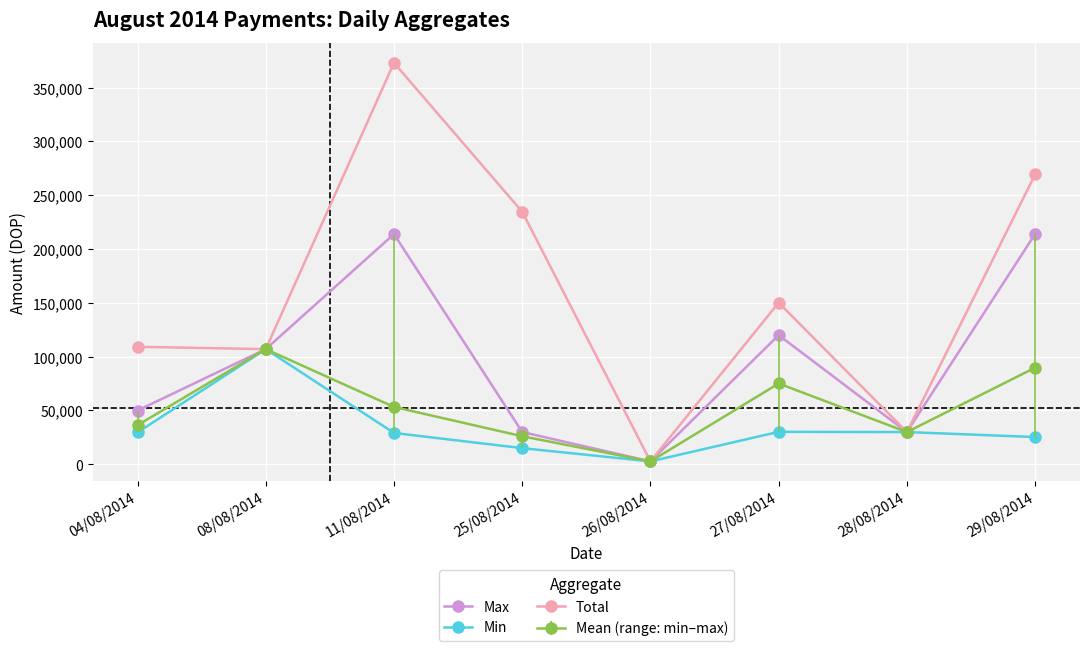

Which category has the highest value in the Min series?

08/08/2014